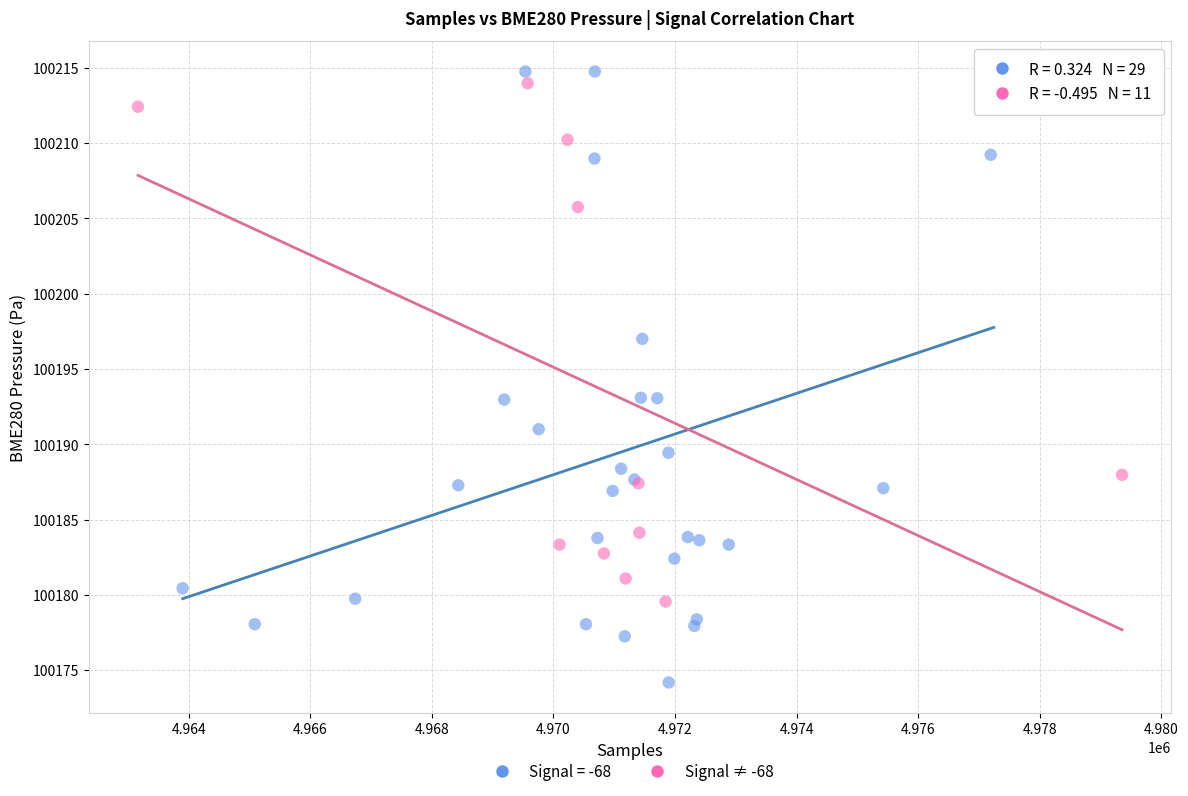

Which series reaches the minimum Y coordinate?

Signal = -68